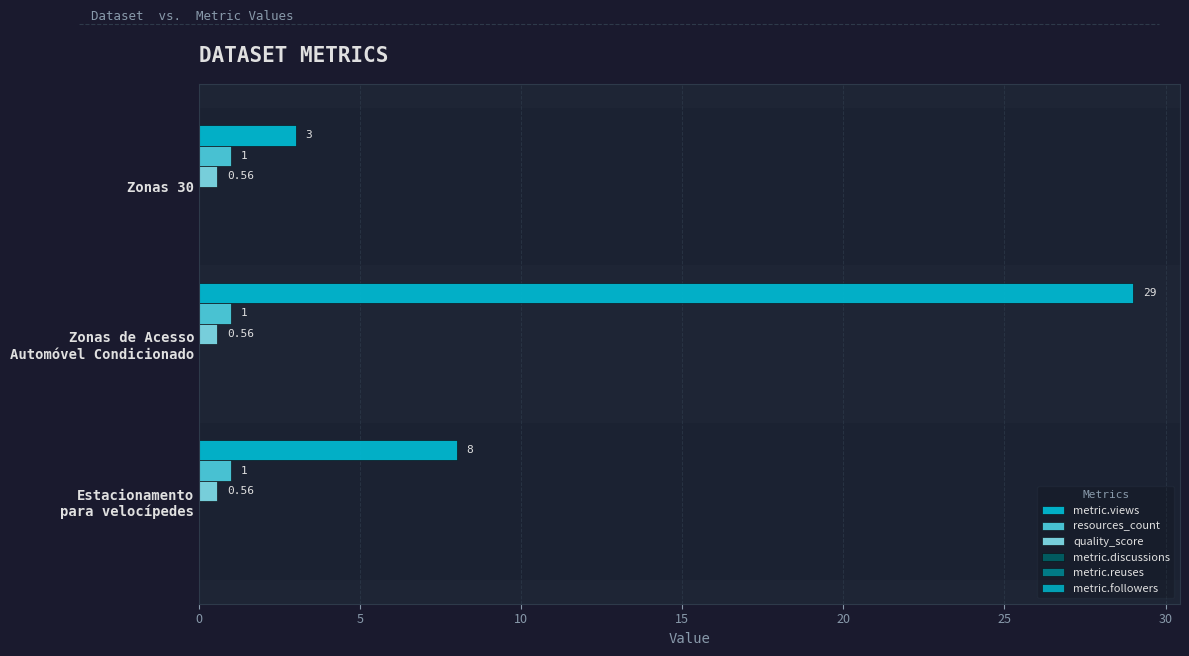

How many data points in metric.views are less than 8?

1